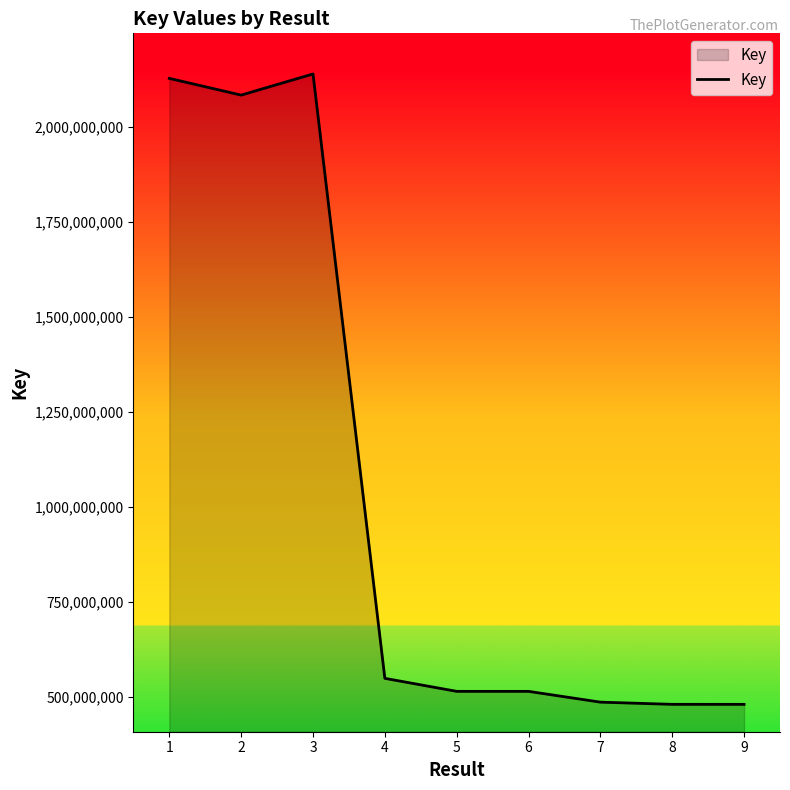

What is the difference between the values at 4 and 9?

68501944